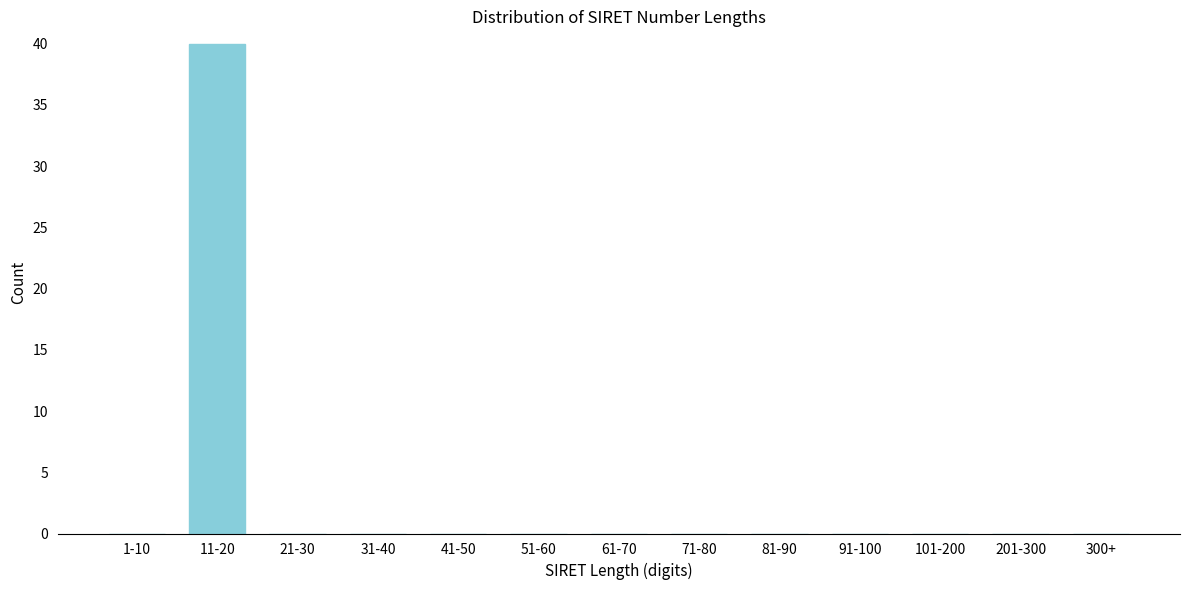

Reading left to right, list all the values displayed in this chart.

1-10=0	11-20=40	21-30=0	31-40=0	41-50=0	51-60=0	61-70=0	71-80=0	81-90=0	91-100=0	101-200=0	201-300=0	300+=0